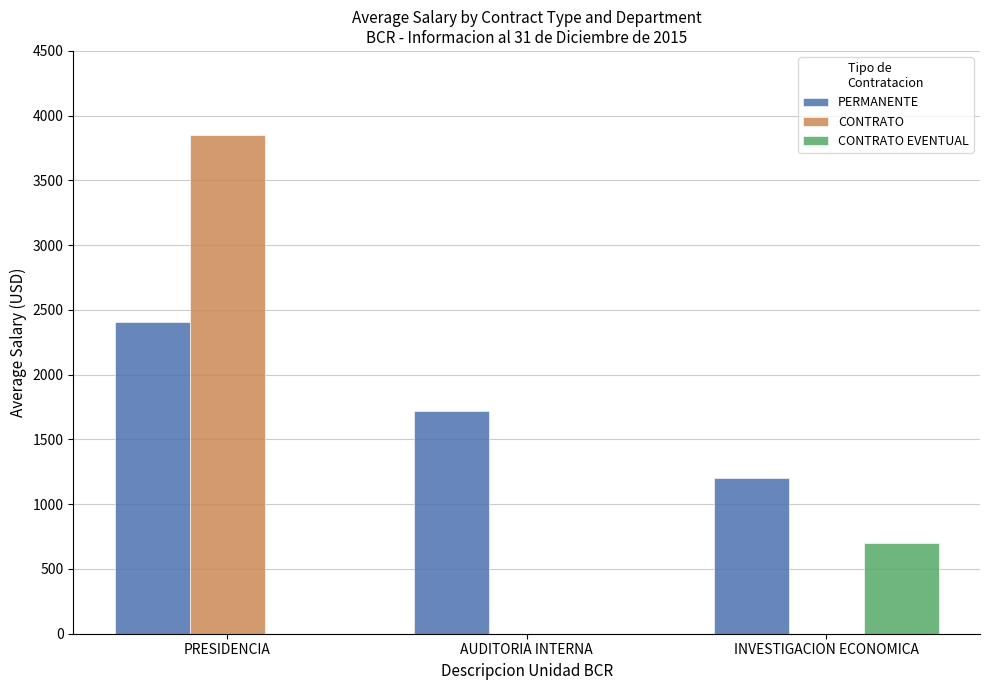

At which category is the sum across all series the highest?

PRESIDENCIA